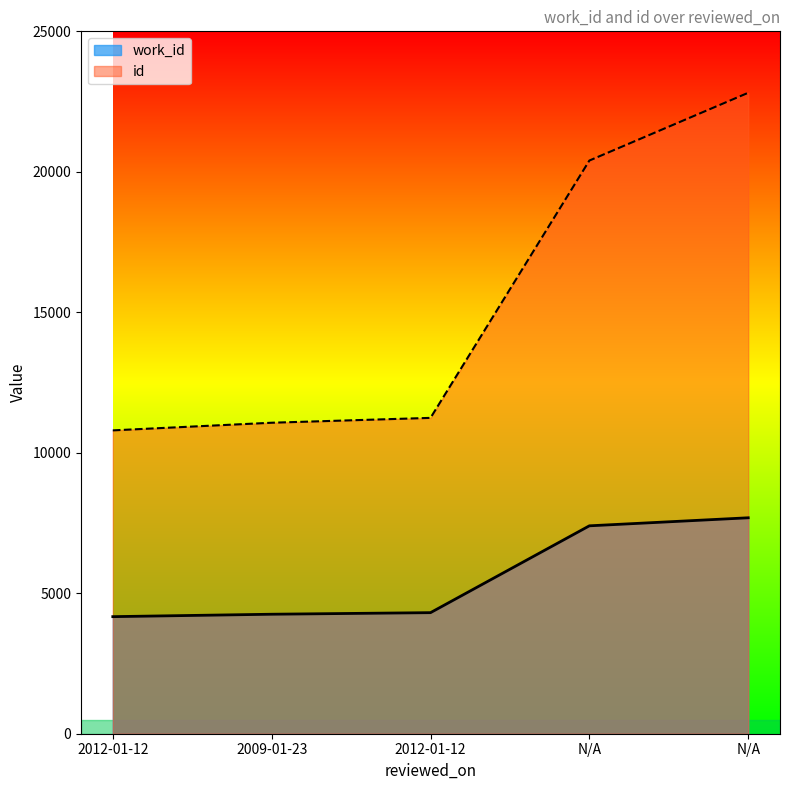

What is the average value of the id series?

15264